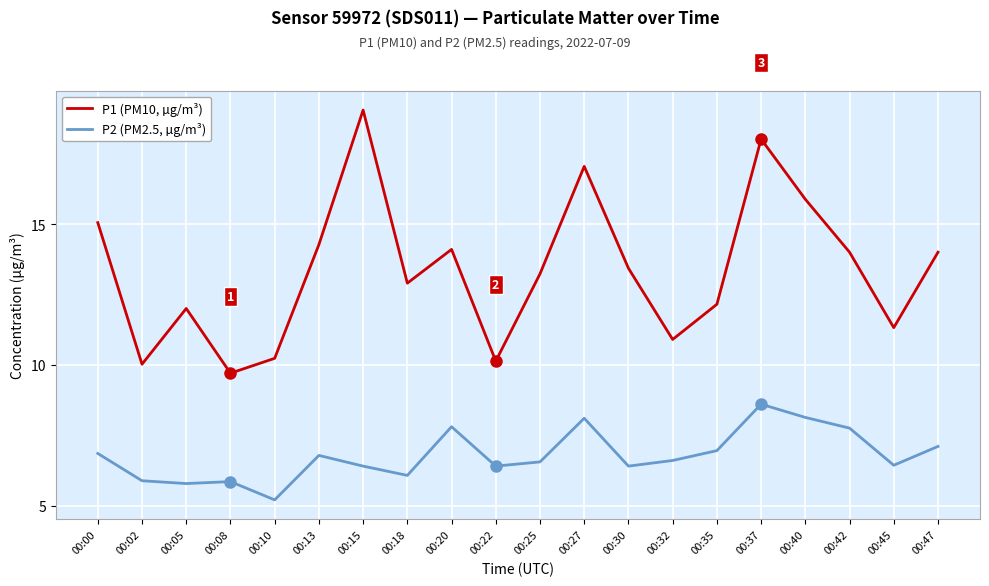

What is the minimum value shown in the chart?

5.2